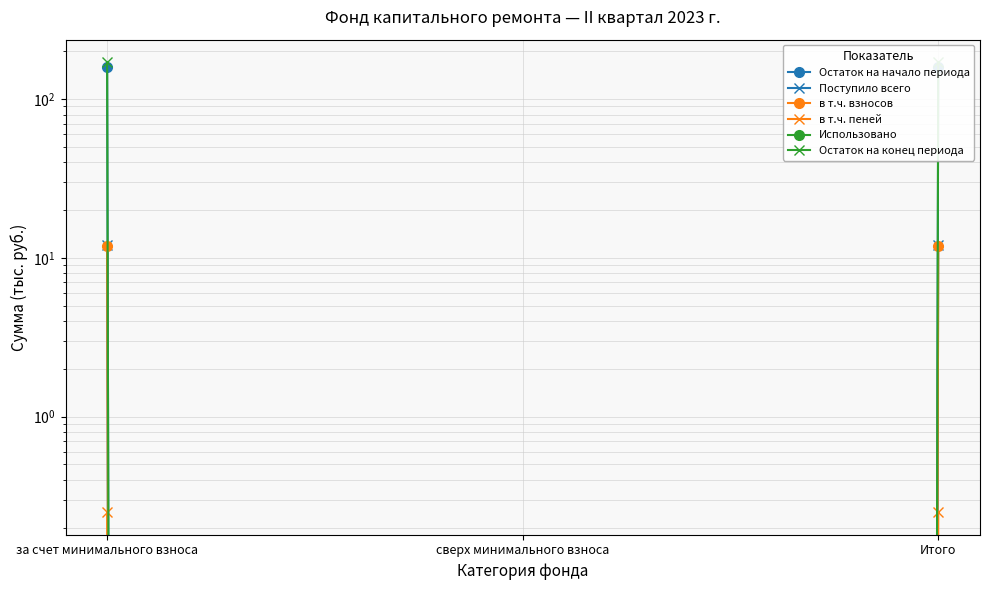

Does the chart have visible grid lines?

Yes